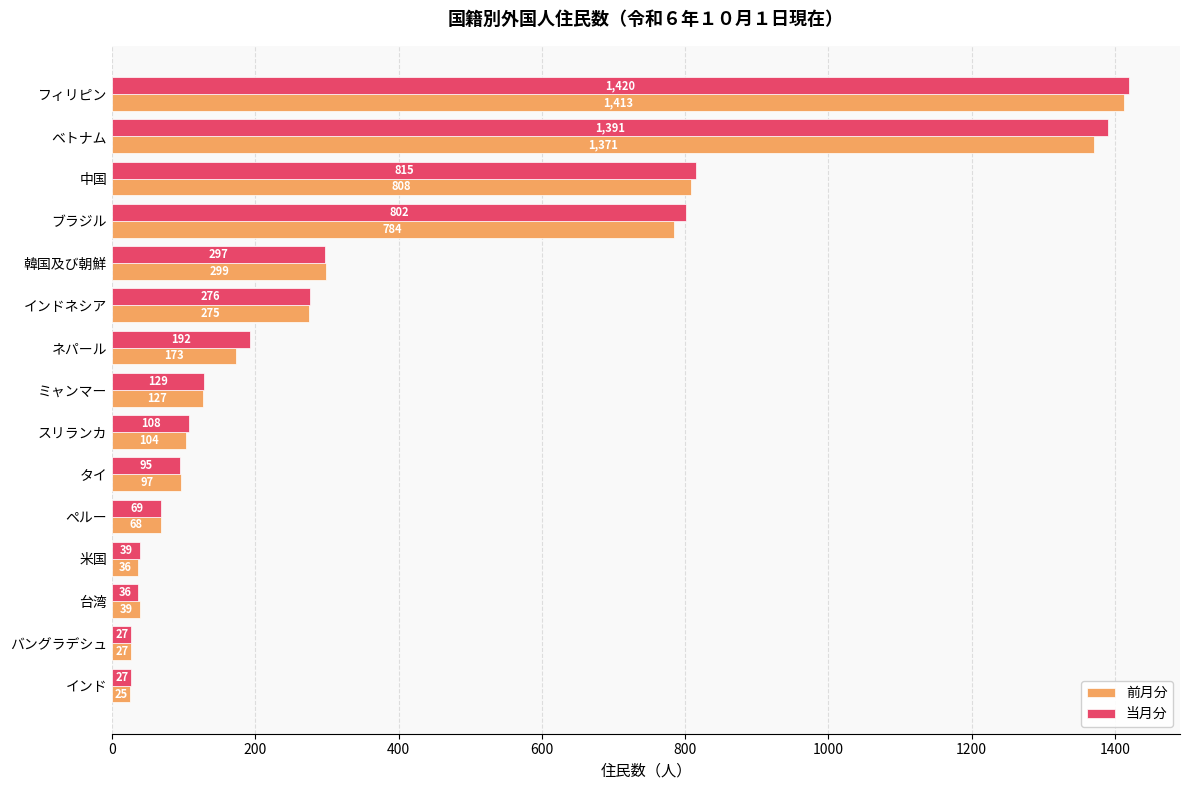

Which series has the widest spread of values?

当月分